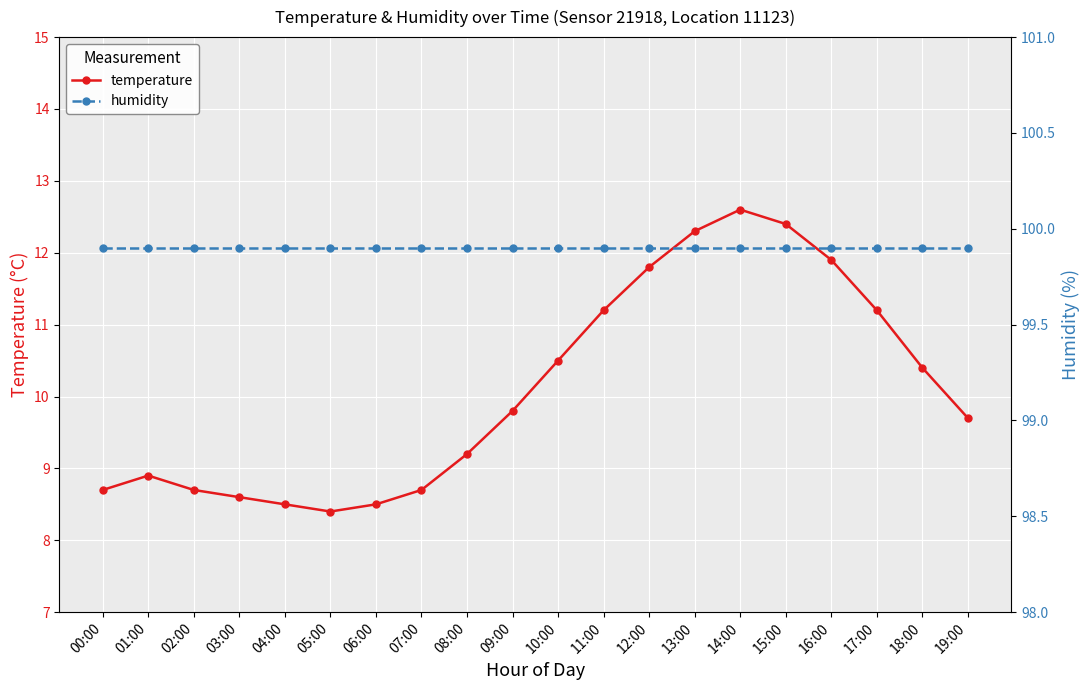

List the series in order of their peak value, highest first.

humidity, temperature